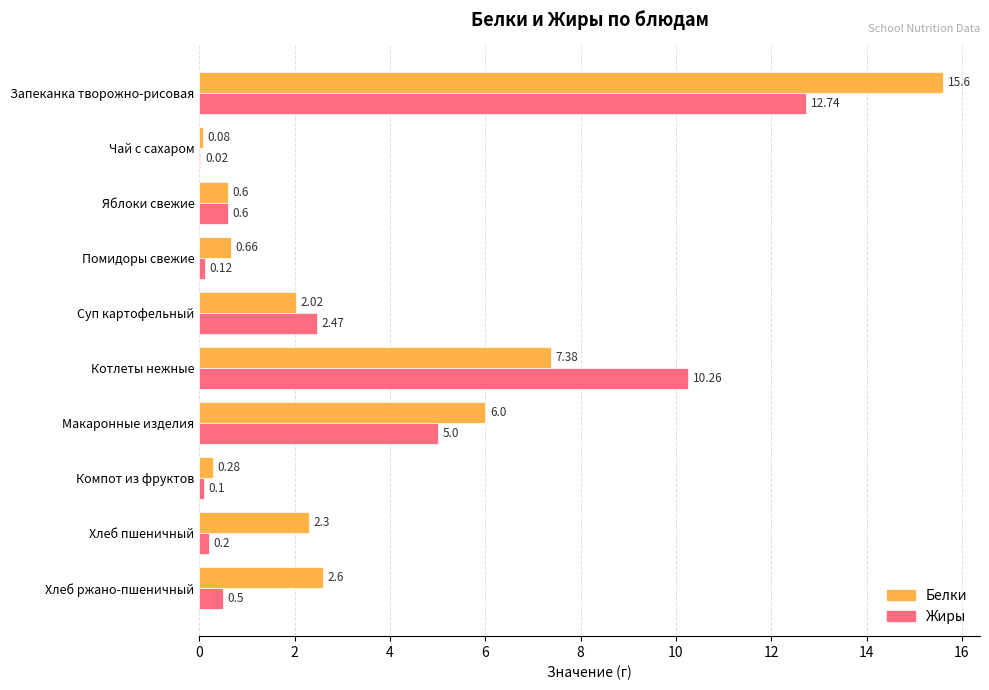

Where is Белки nearest to the value 7?

Котлеты нежные